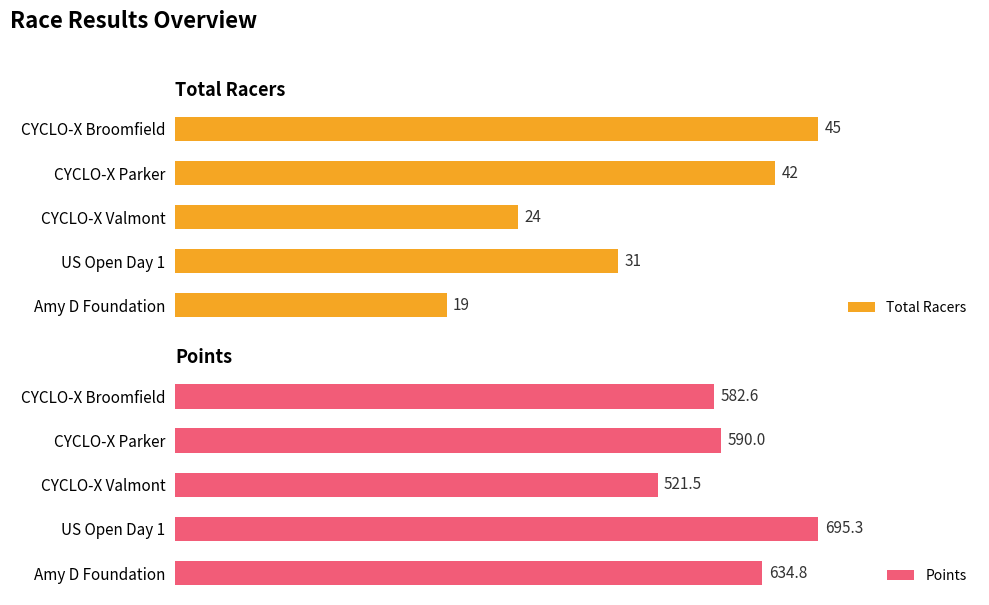

Reading right to left, extract all data points from this chart.

Total Racers: 45.0	42.0	24.0	31.0	19.0
Points: 582.6	590.0	521.5	695.3	634.8